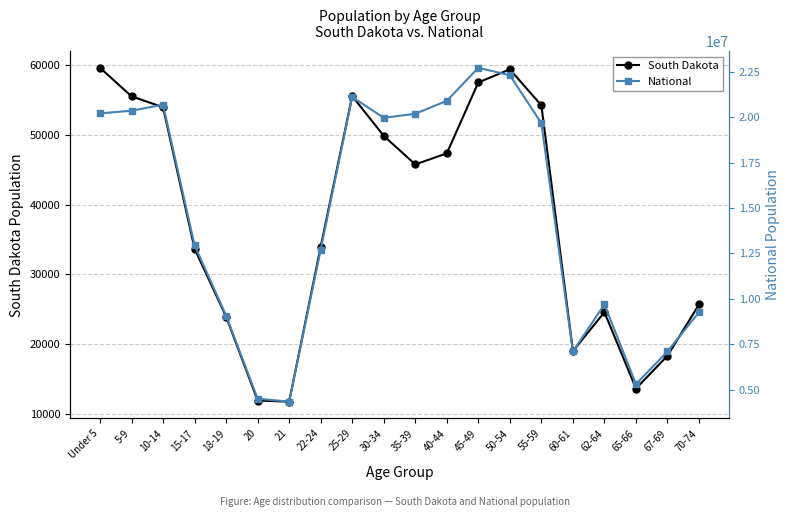

Where is South Dakota nearest to the value 35680?

22-24